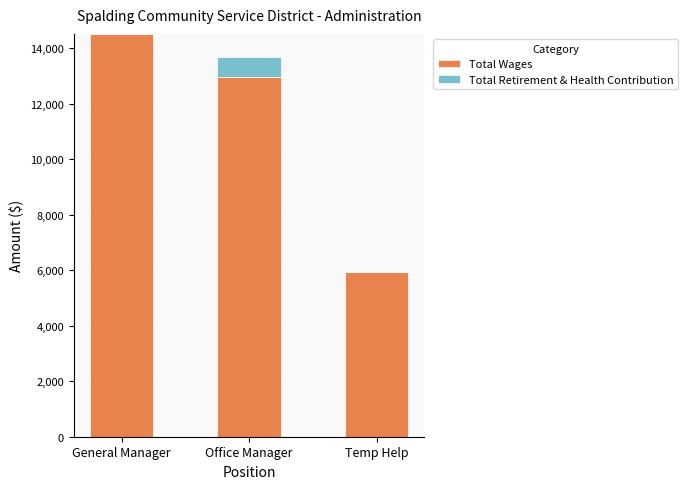

What is the total value across all series at Office Manager?

13692